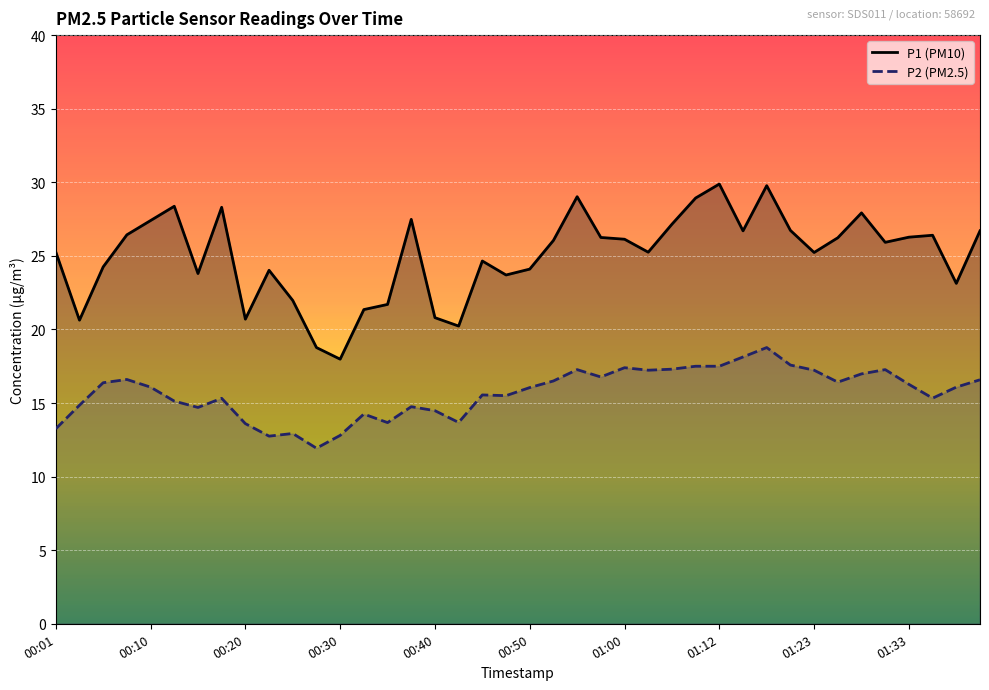

What is the total value across all series at 25?

42.5